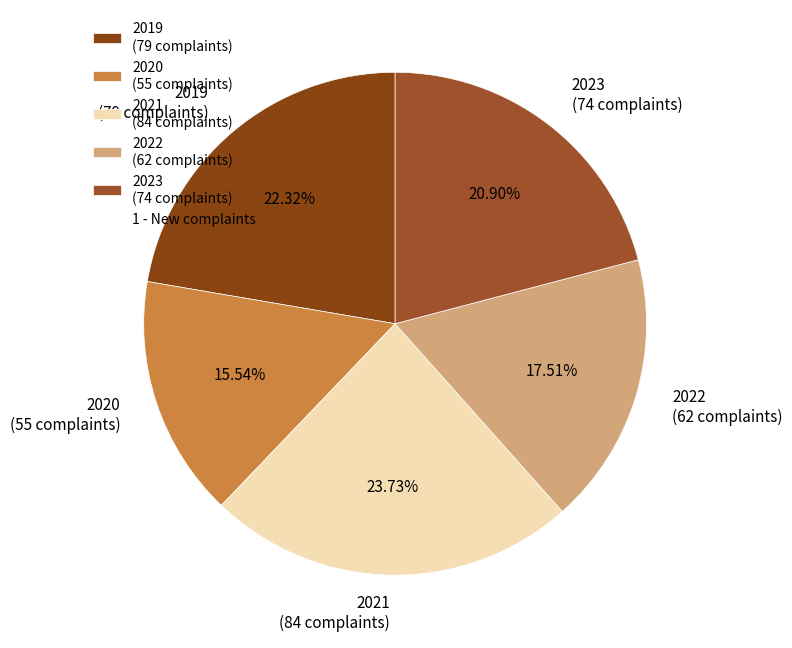

How many slices are in this pie chart?

5